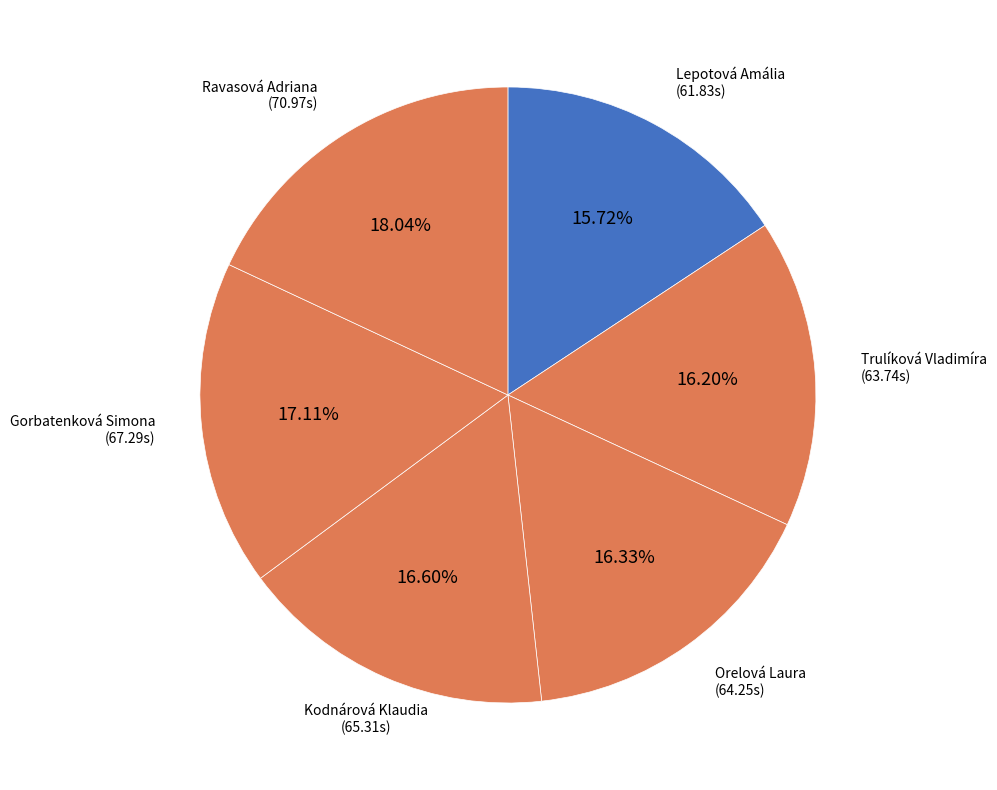

Is there a majority slice in this chart?

No